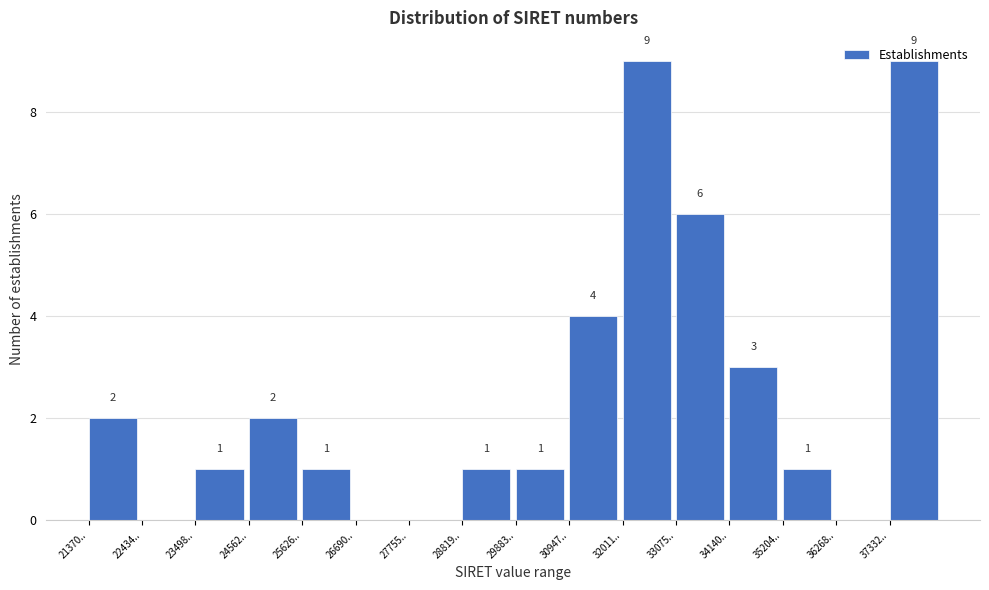

At which label does the data first exceed 1?

21370..